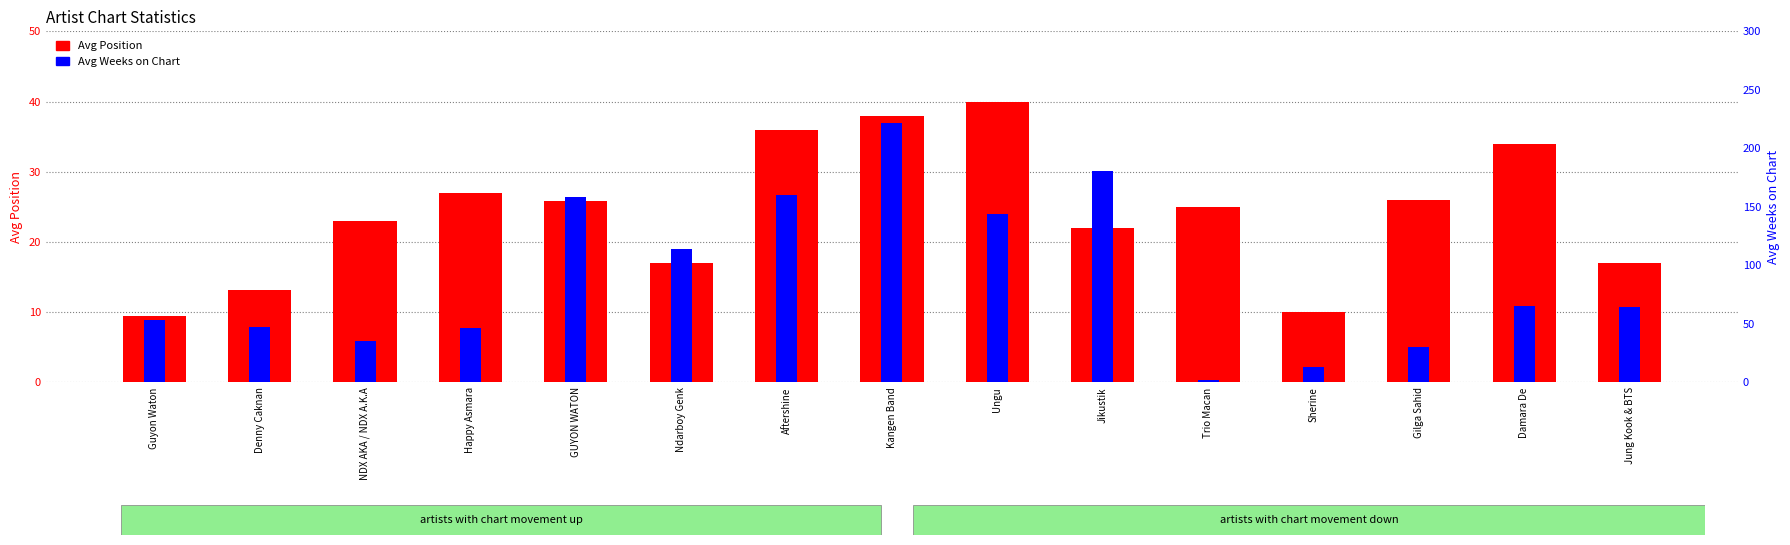

What is the label of the 6th bar from the right?

Jikustik